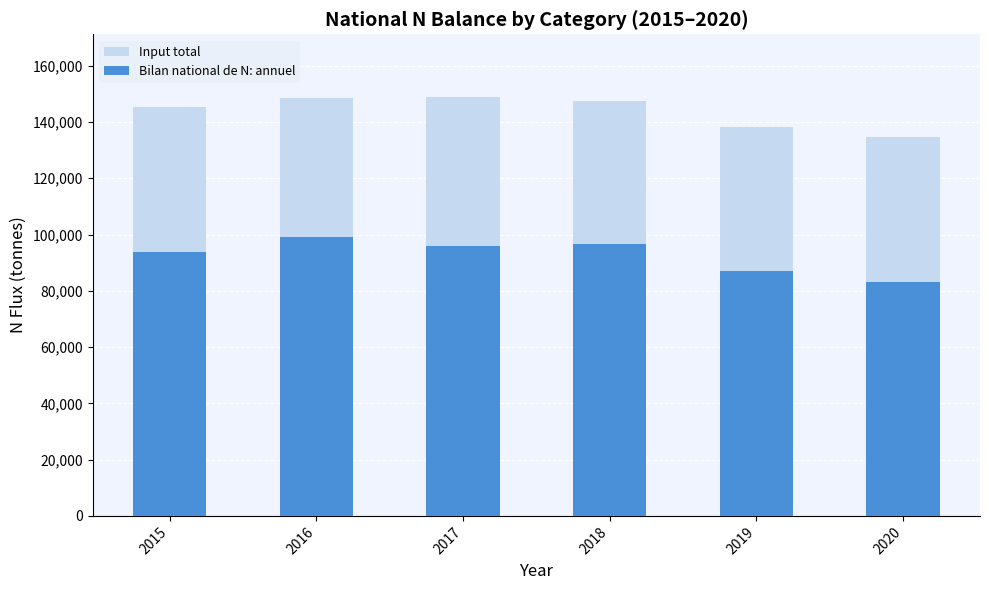

What is the minimum value for Input total?

134508.5